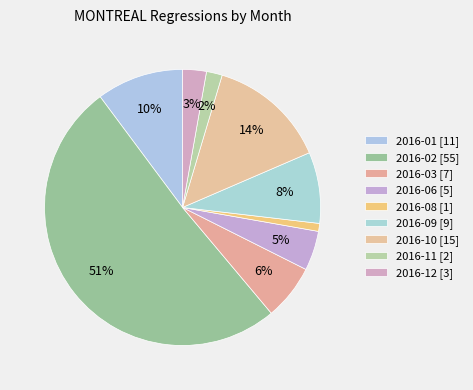

How many slices are in this pie chart?

9